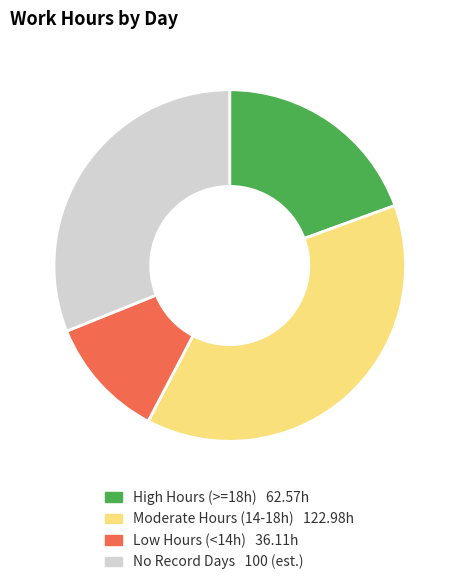

Is there any slice that represents more than half of the pie?

No